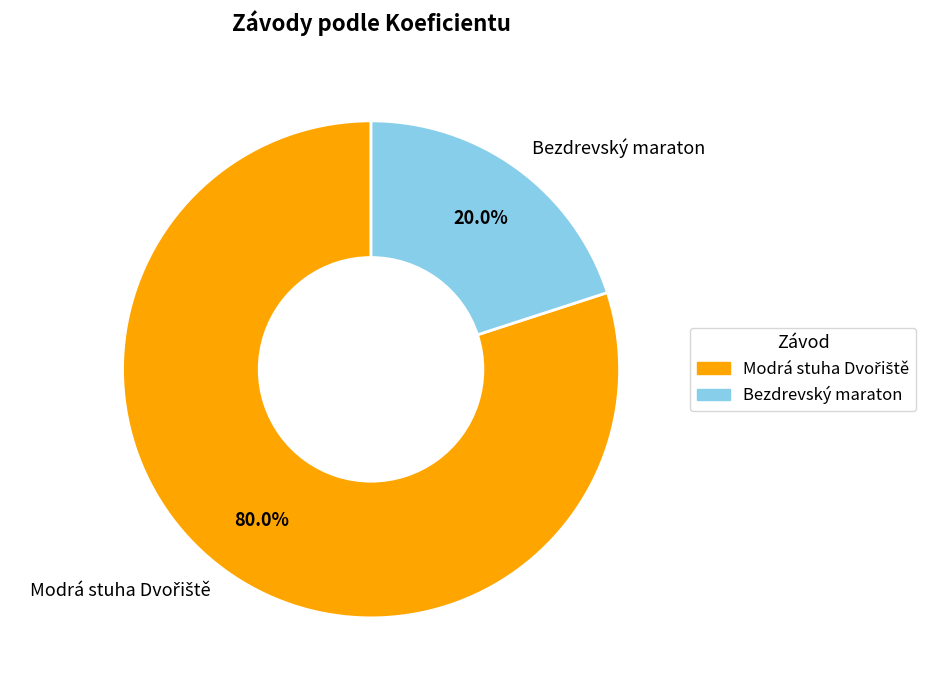

How many segments does this pie chart have?

2